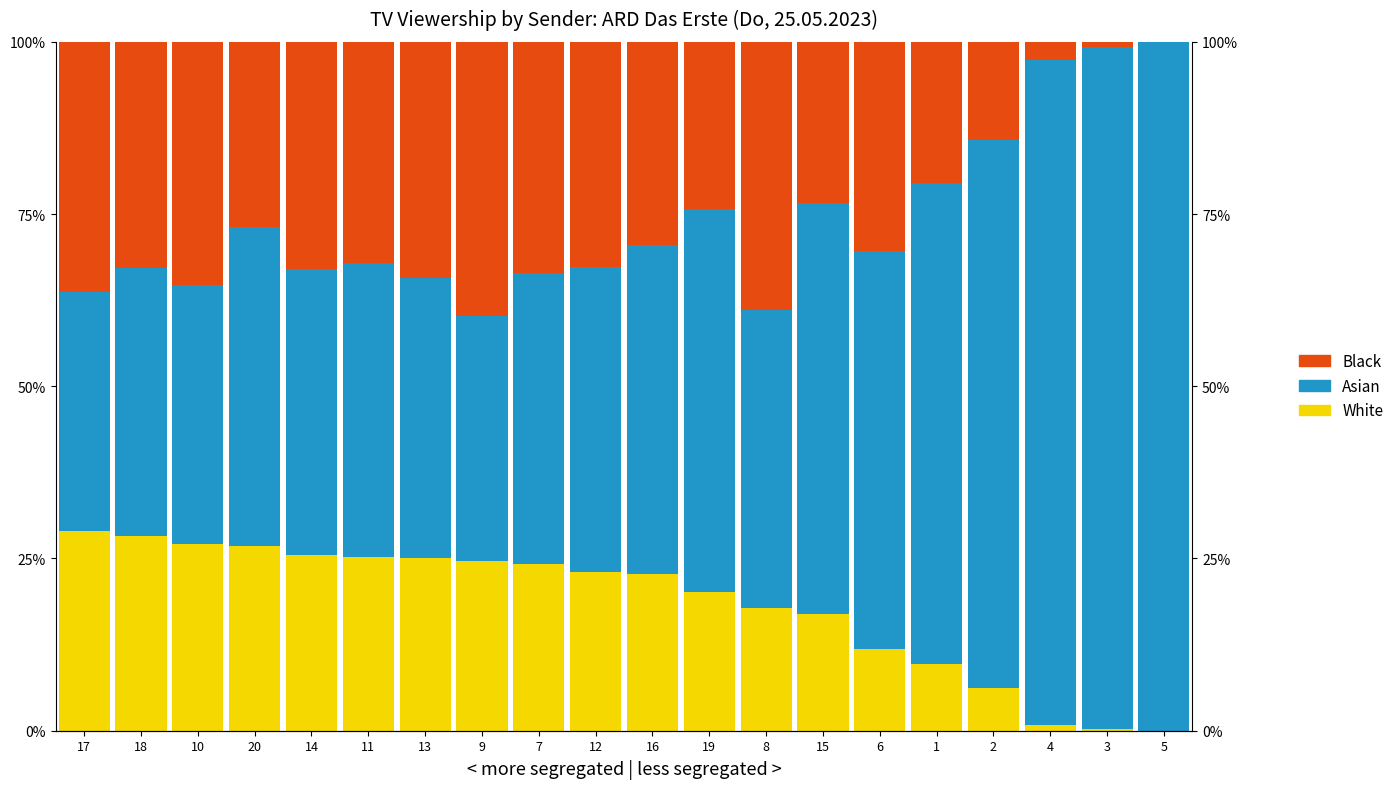

Which series changed the most between 10 and 14?

Asian